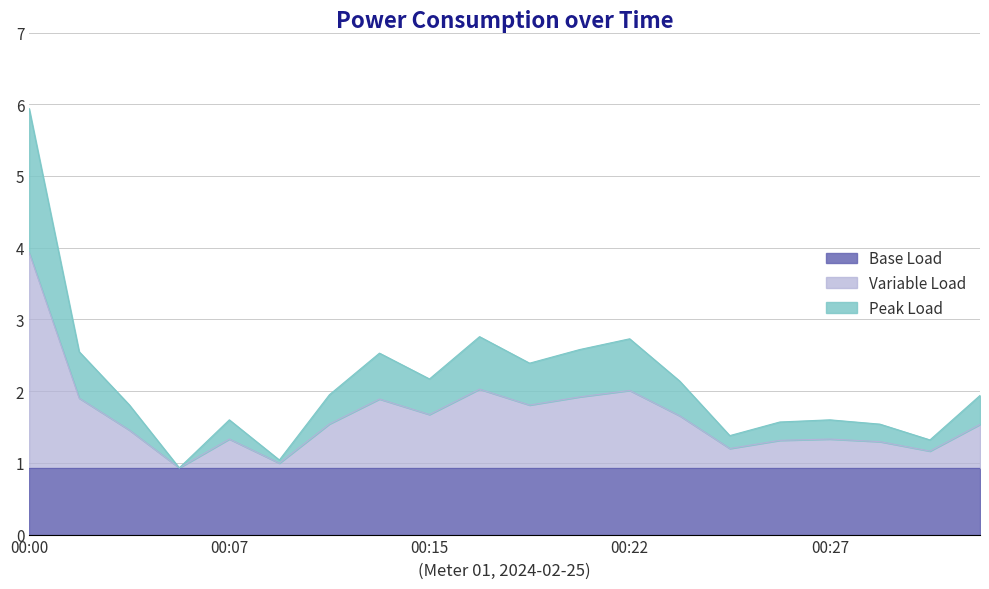

At which category is the sum across all series the highest?

00:00